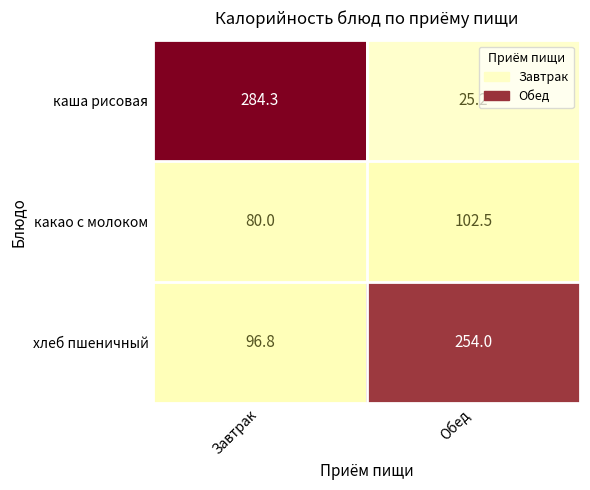

Is it true that какао с молоком equals 175.8 at Обед?

False